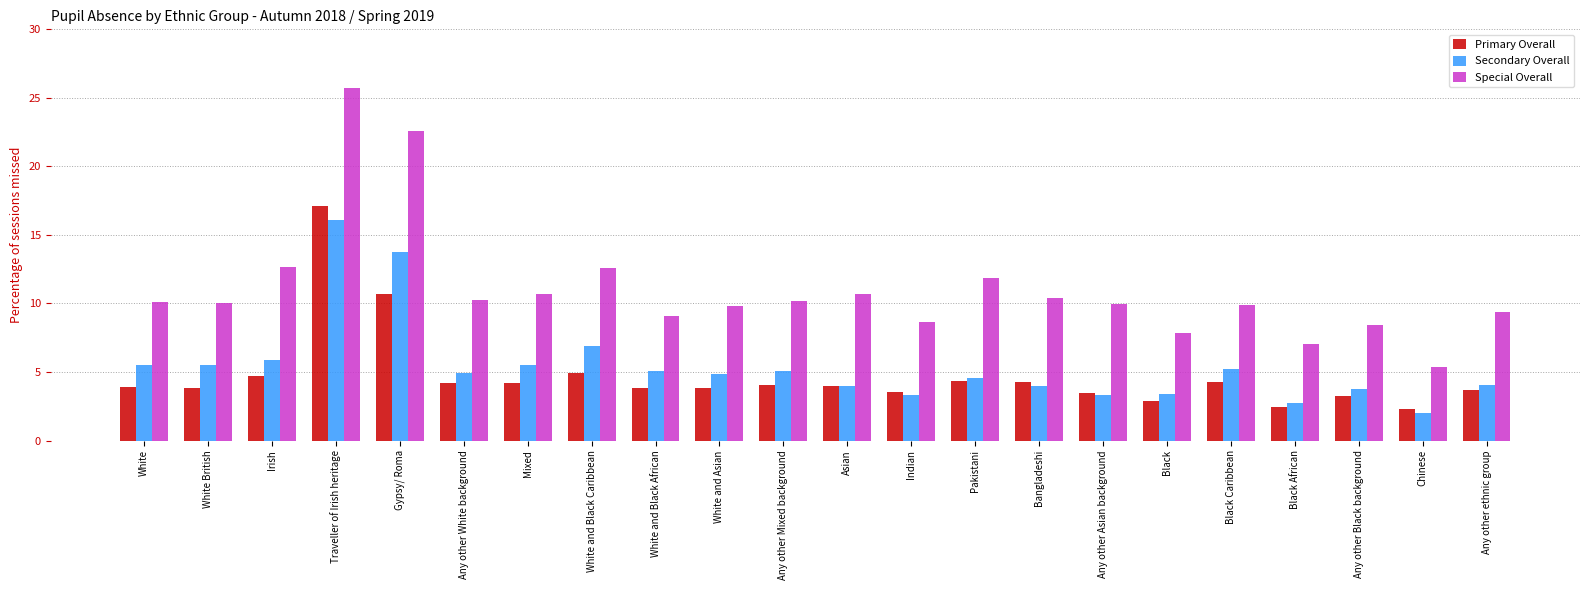

Which series changed the most between Gypsy/ Roma and Pakistani?

Special Overall